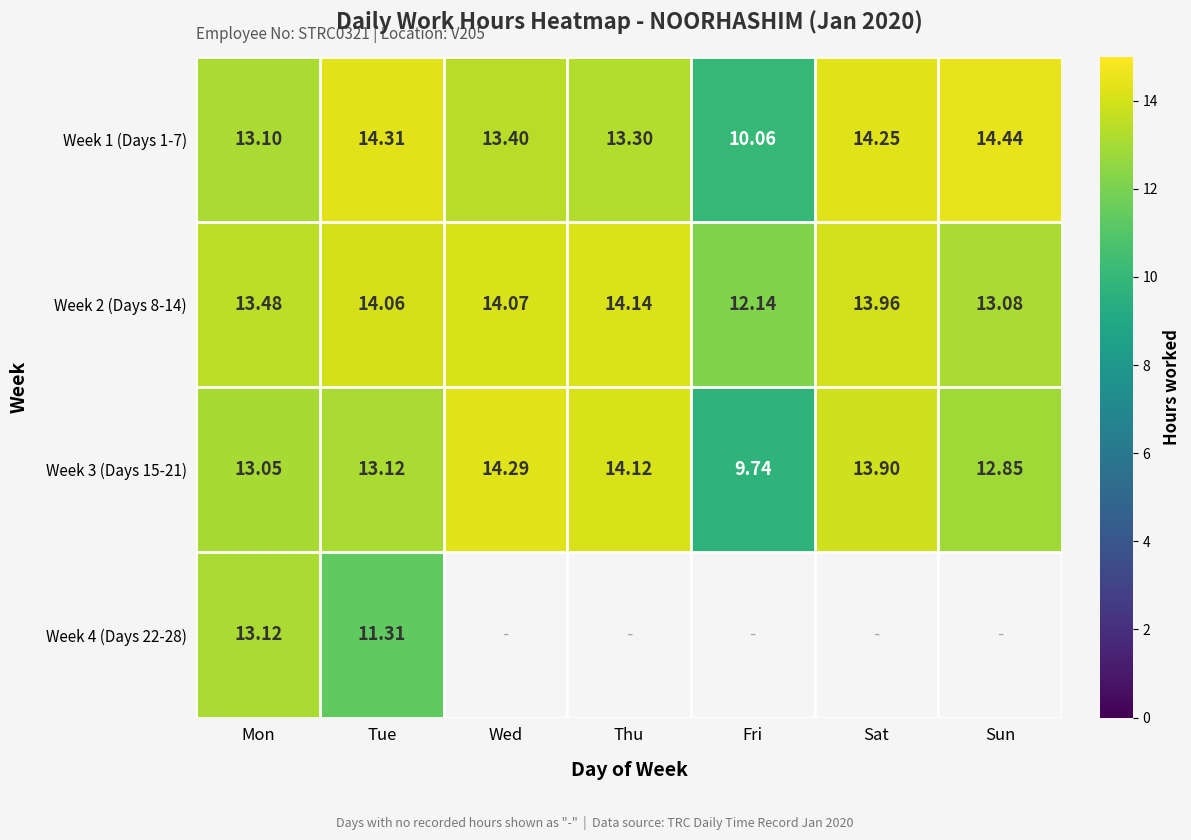

How many values in the Week 3 (Days 15-21) series exceed 13?

5